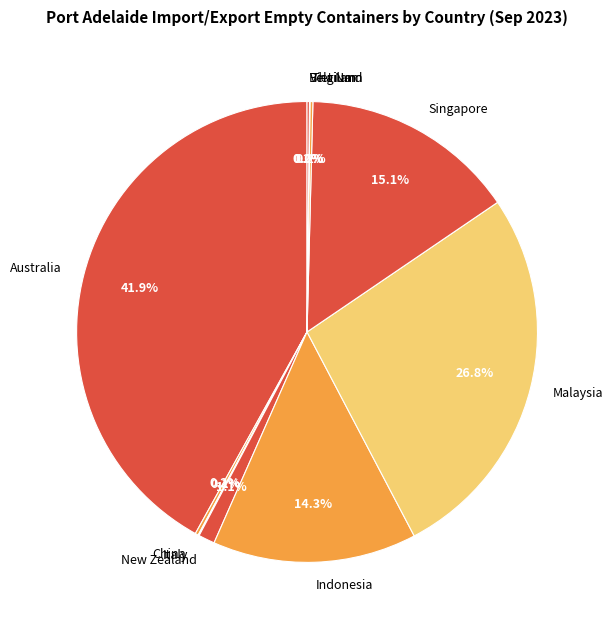

Does Indonesia represent more than half of the total?

No